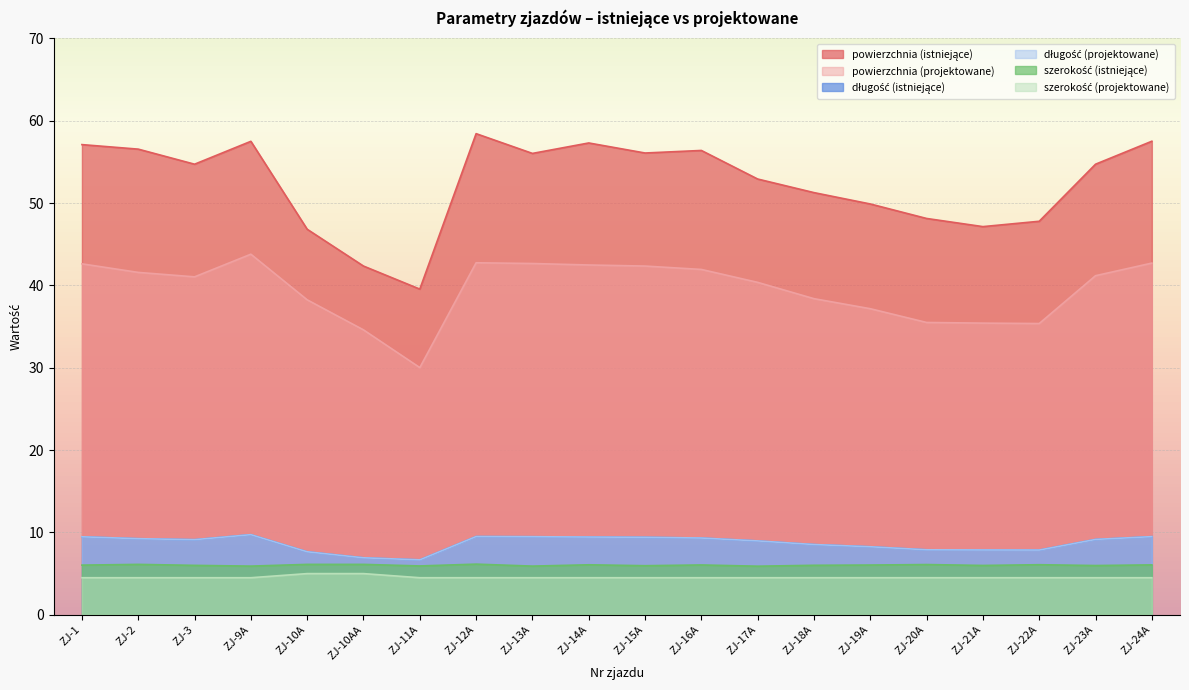

Reading left to right, what are all the values shown in this chart?

powierzchnia (istniejące): 57.1	56.5	54.7	57.5	46.8	42.4	39.5	58.4	56.0	57.3	56.1	56.4	52.9	51.3	49.9	48.1	47.1	47.8	54.7	57.5
powierzchnia (projektowane): 42.6	41.6	41.0	43.8	38.2	34.6	30.0	42.8	42.7	42.5	42.4	41.9	40.4	38.4	37.2	35.5	35.4	35.4	41.2	42.7
długość (istniejące): 9.5	9.2	9.1	9.7	7.7	6.9	6.7	9.5	9.5	9.4	9.4	9.3	9.0	8.5	8.3	7.9	7.9	7.9	9.2	9.5
długość (projektowane): 9.5	9.2	9.1	9.7	7.7	6.9	6.7	9.5	9.5	9.4	9.4	9.3	9.0	8.5	8.3	7.9	7.9	7.9	9.2	9.5
szerokość (istniejące): 6.0	6.1	6.0	5.9	6.1	6.1	5.9	6.2	5.9	6.1	6.0	6.0	5.9	6.0	6.0	6.1	6.0	6.1	6.0	6.1
szerokość (projektowane): 4.5	4.5	4.5	4.5	5.0	5.0	4.5	4.5	4.5	4.5	4.5	4.5	4.5	4.5	4.5	4.5	4.5	4.5	4.5	4.5